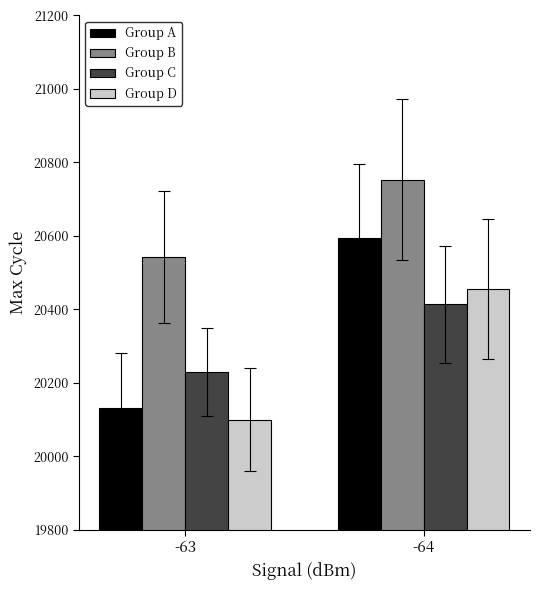

Rank the series at -64 from lowest to highest value.

Group C, Group D, Group A, Group B